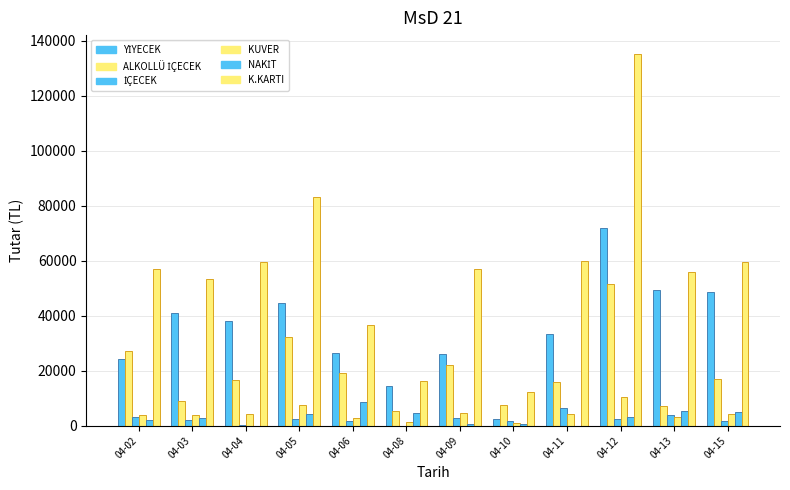

Rank the series at 04-11 from lowest to highest value.

NAKİT, KUVER, İÇECEK, ALKOLLÜ İÇECEK, YİYECEK, K.KARTI